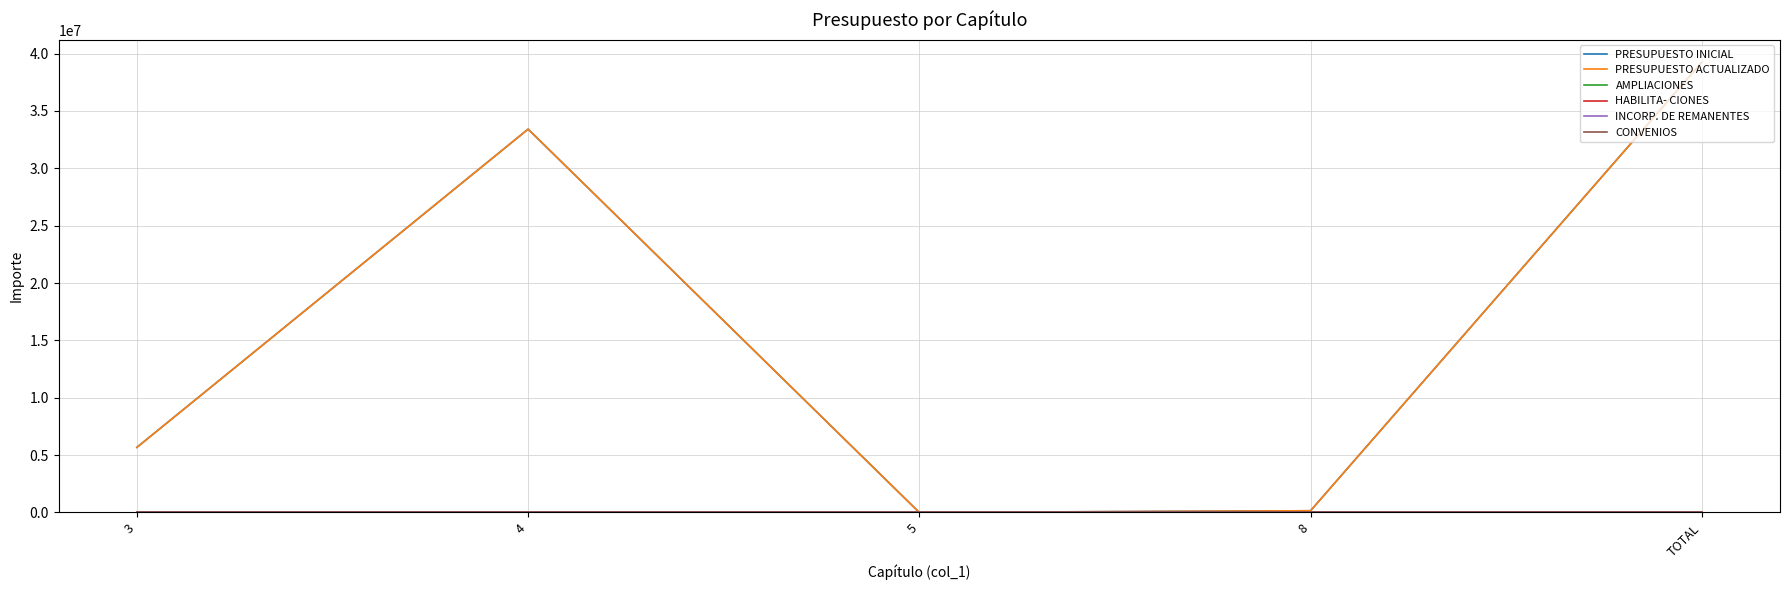

Does the chart display data point markers on the line(s)?

No